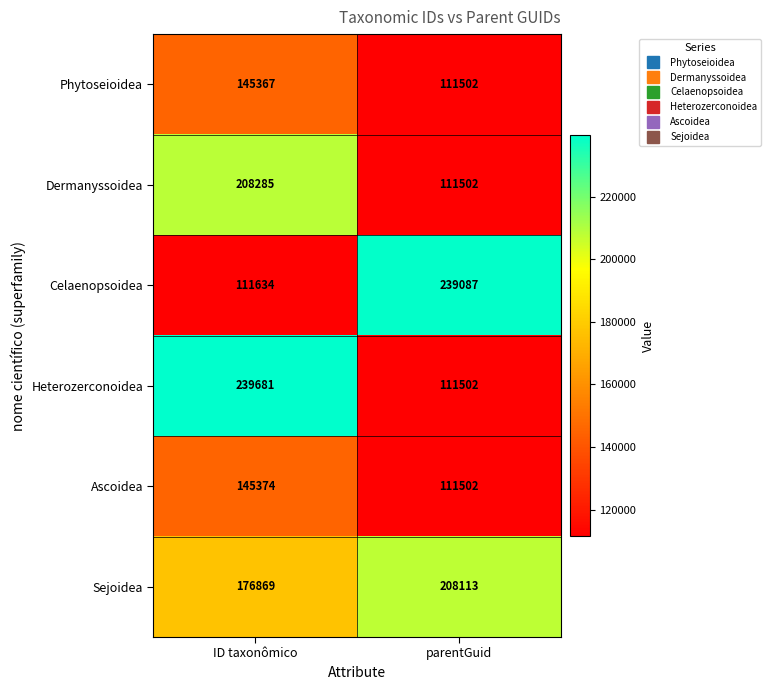

The value of Sejoidea at ID taxonômico is 176869. True or false?

True